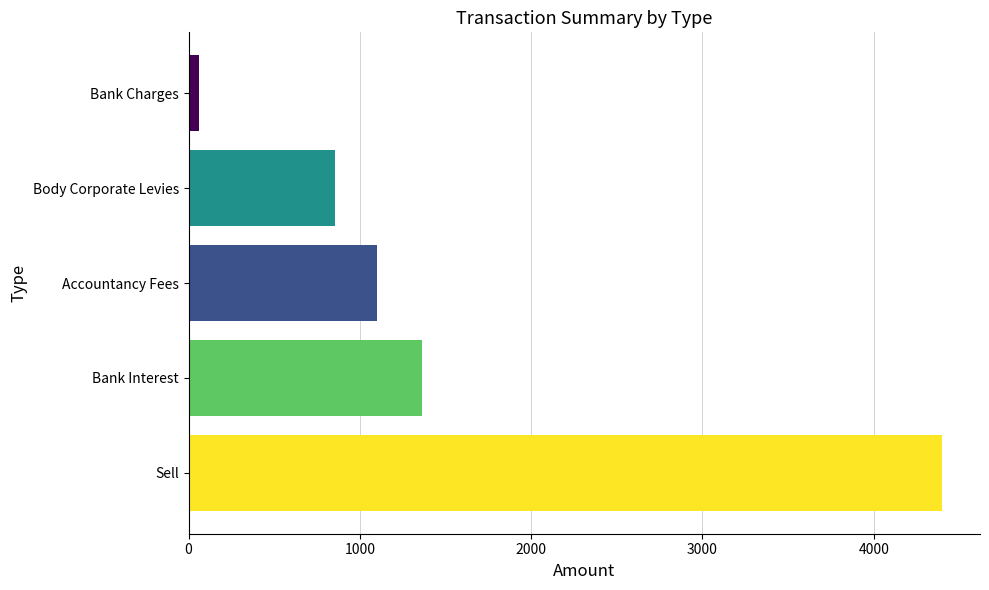

Where is the data nearest to the value 2230?

Bank Interest